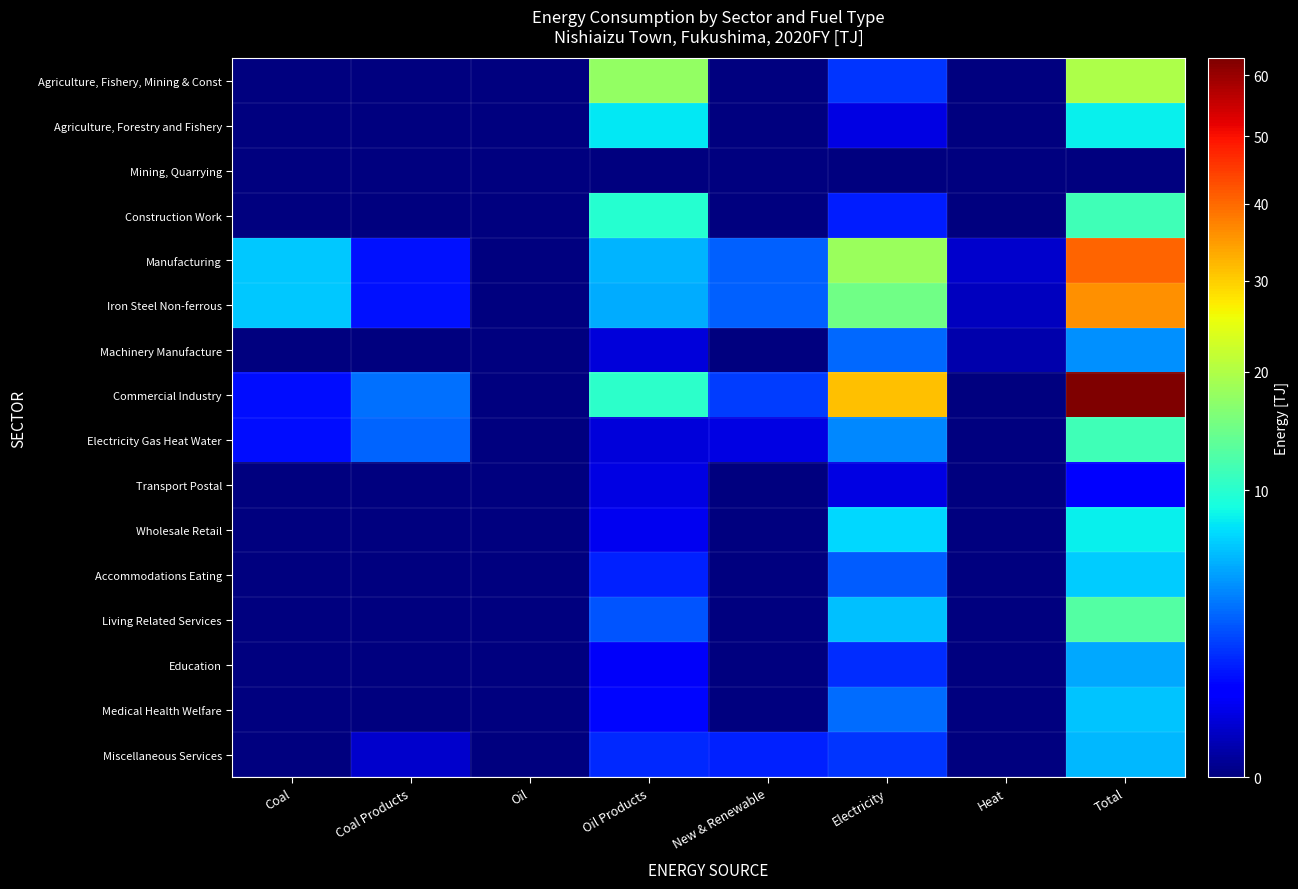

What is the total value across all series at New & Renewable?

10.5